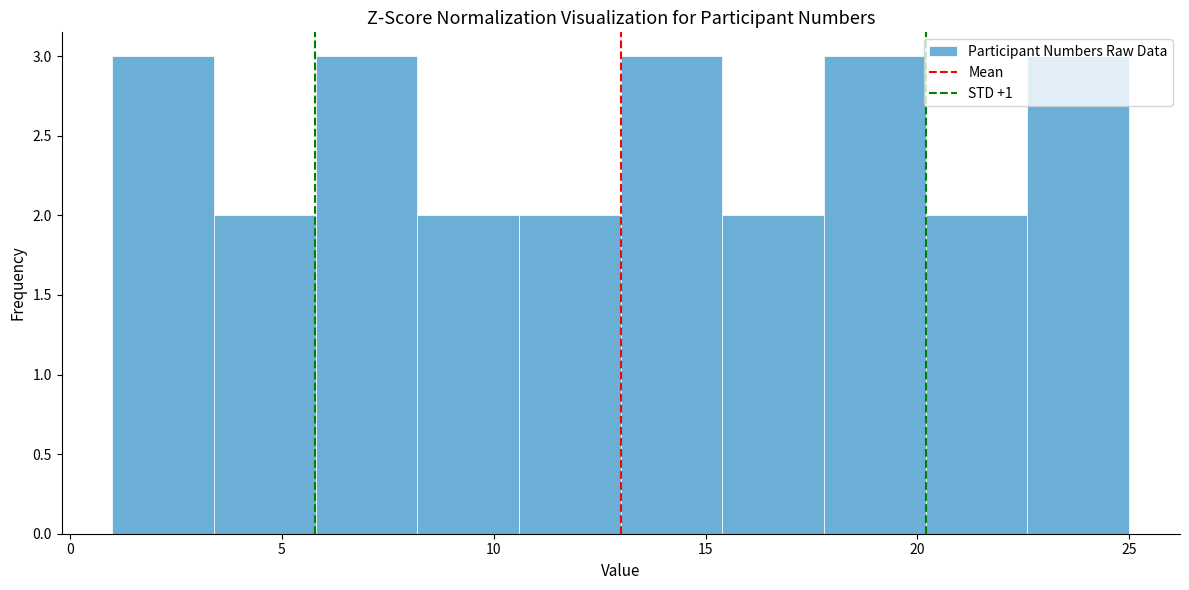

What is the height of the bar covering 20.2 to 22.6 on the x-axis? Neither the bar edges nor the heights are printed on the chart, so give them approximately, as read against the axes.

2